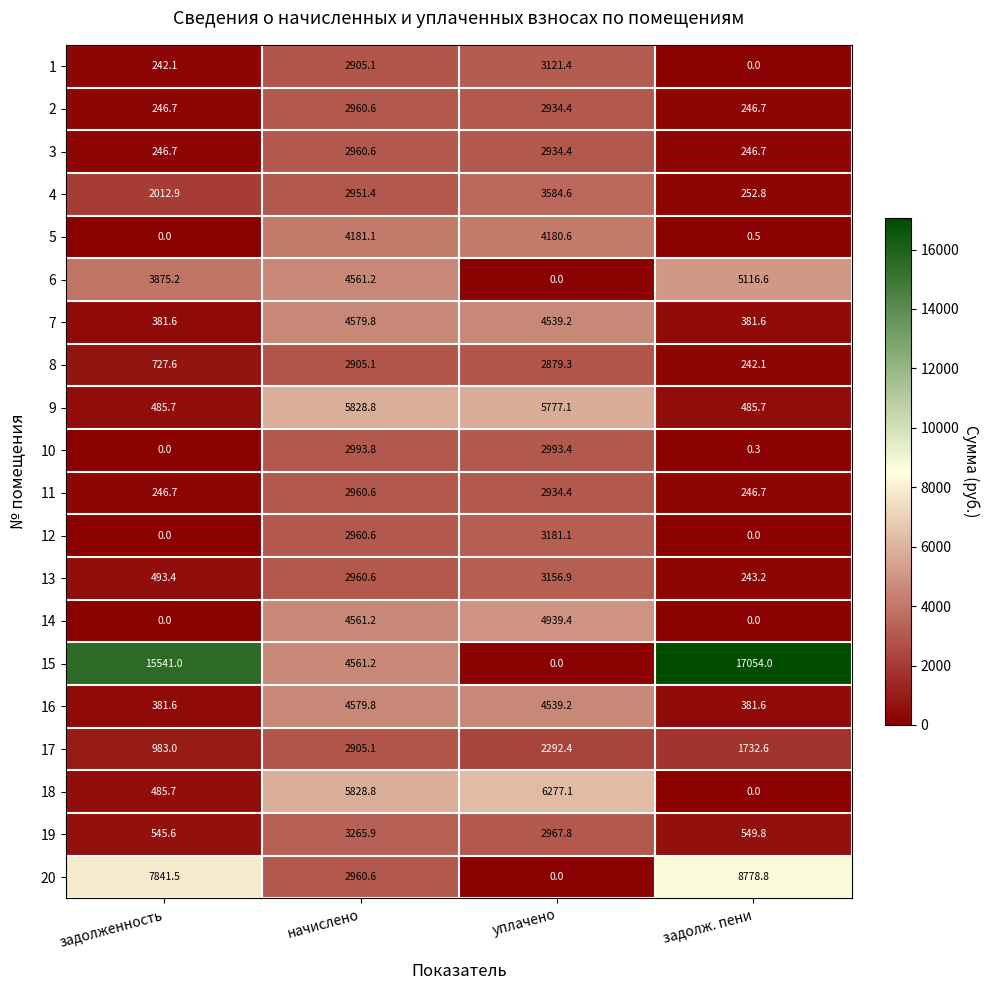

Which series has the widest spread of values?

15